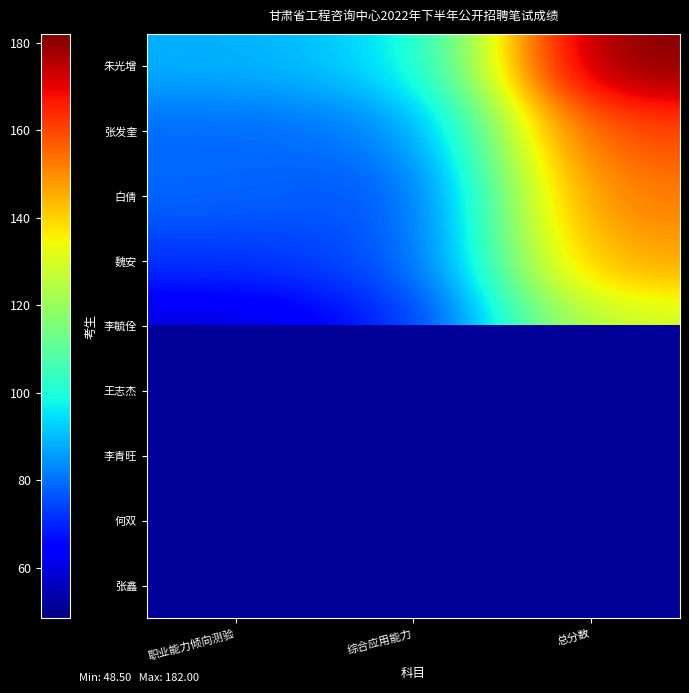

How many data points in 魏安 are less than 75?

1